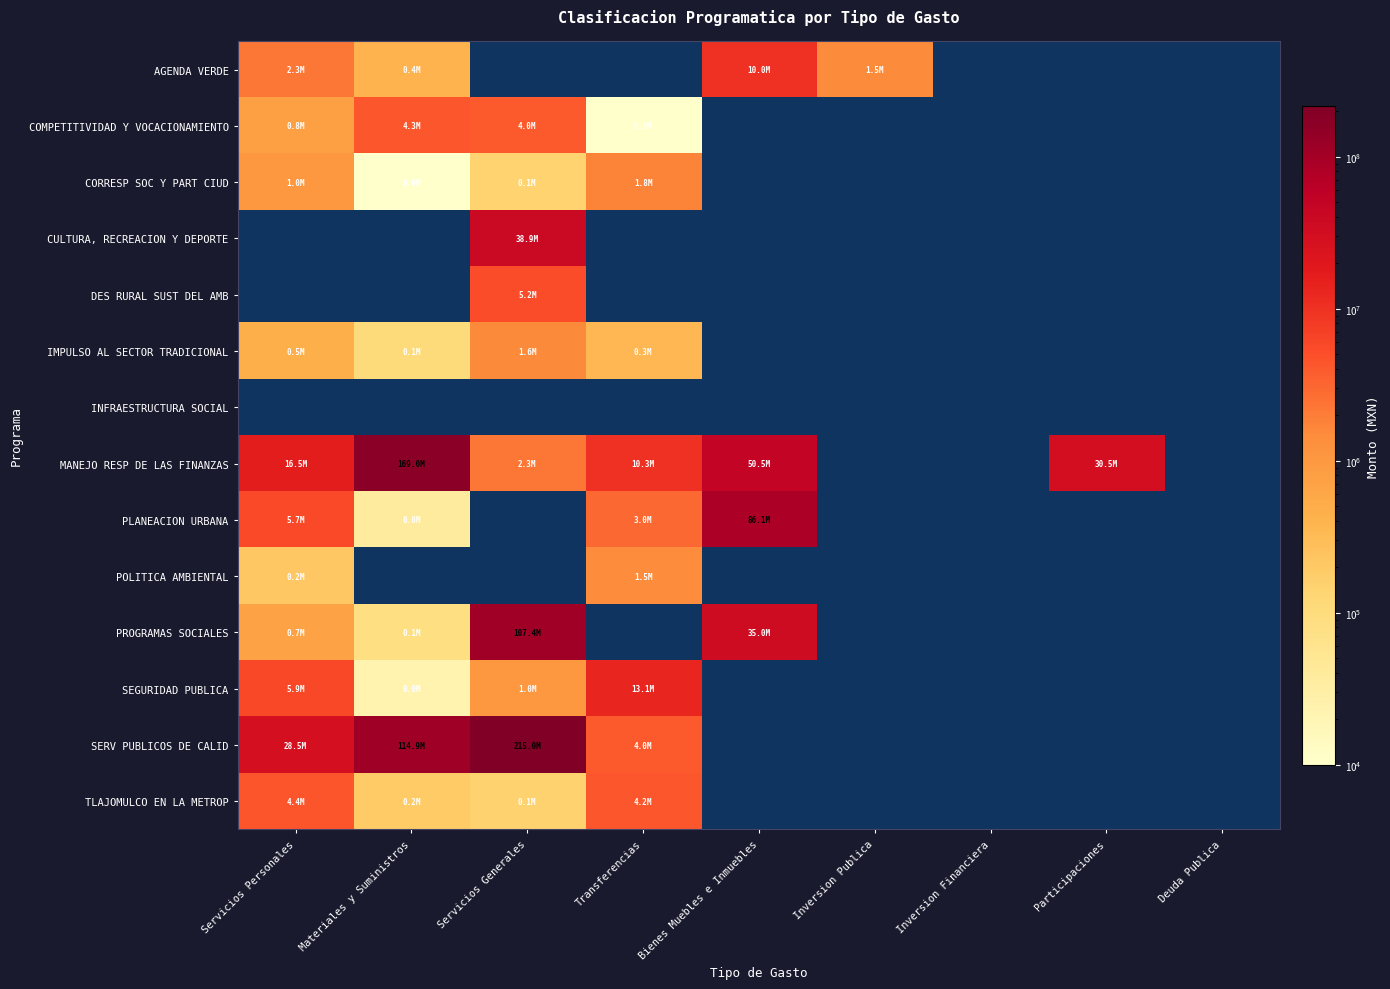

Where is POLITICA AMBIENTAL nearest to the value 837500?

Servicios Personales